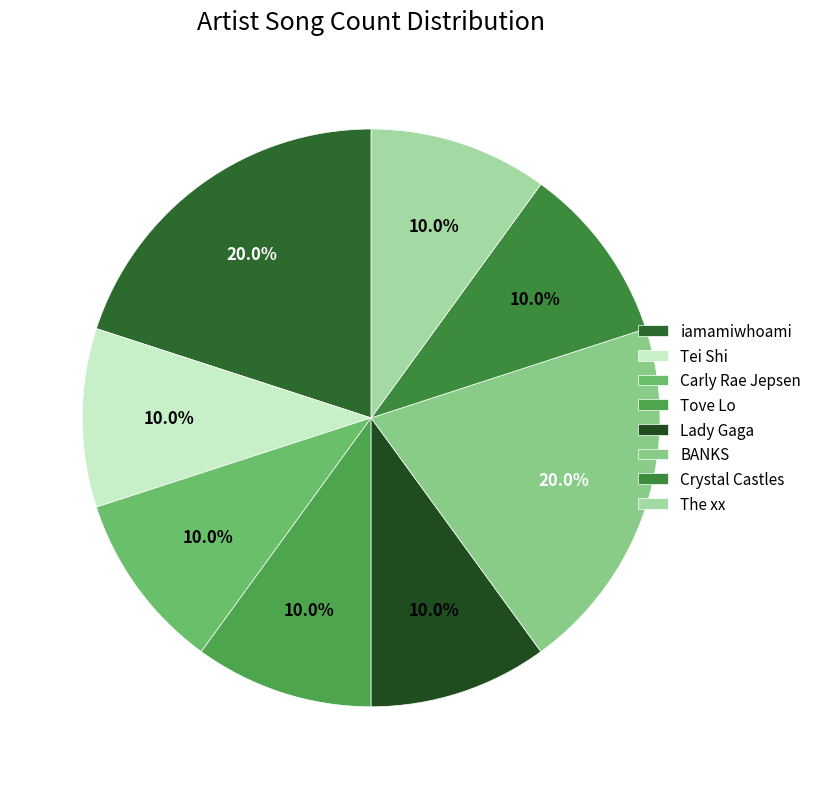

What is the change in value from iamamiwhoami to Lady Gaga?

-1